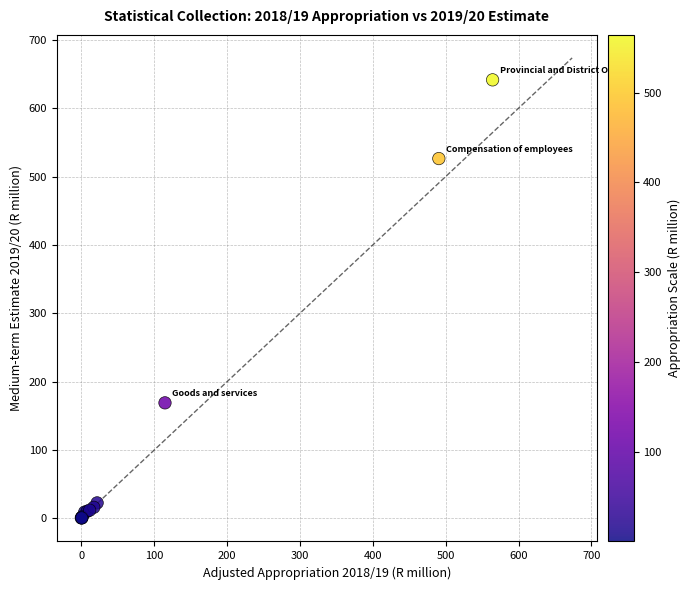

What Y value in the scatter plot is closest to 321?

169.1